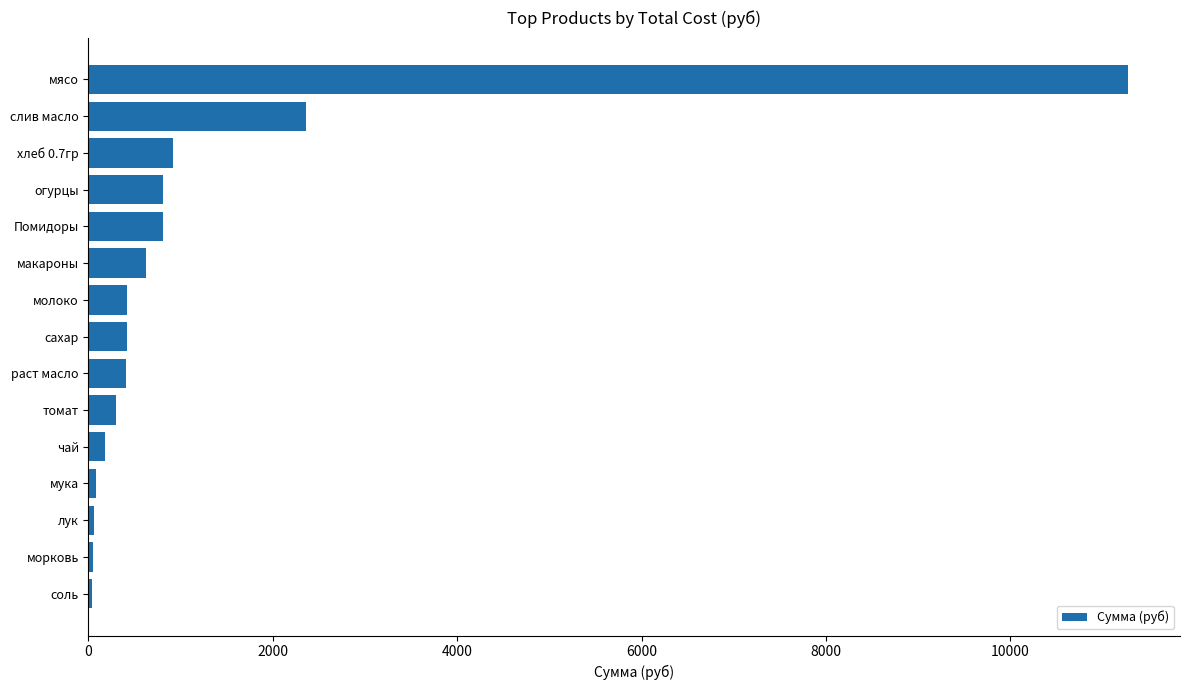

Approximately how many times larger is the value at Помидоры compared to макароны?

1.3